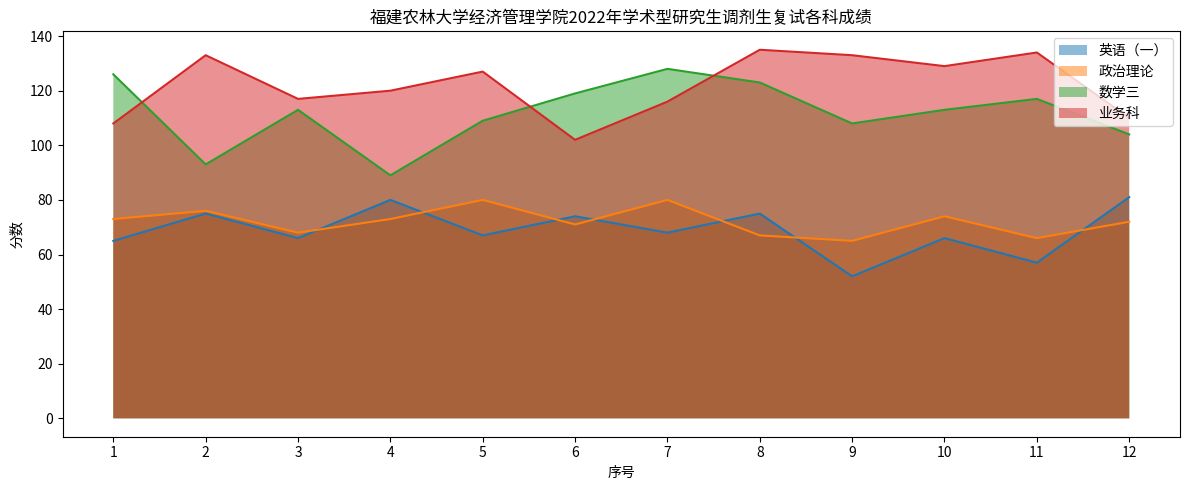

How many interior local peaks does the 政治理论 series have?

4